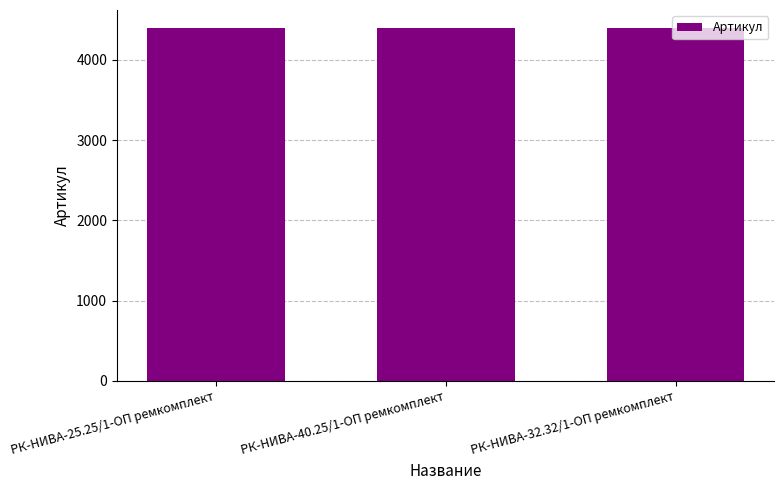

What position from the left is РК-НИВА-40.25/1-ОП ремкомплект?

2